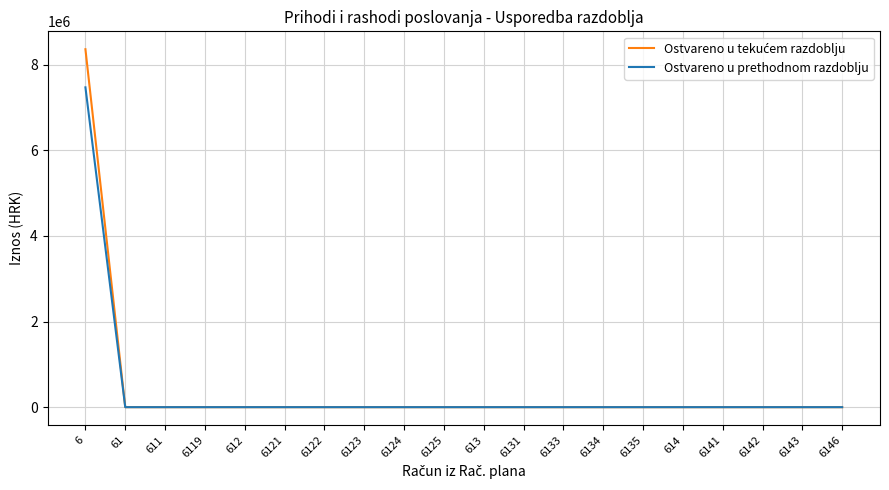

What is the maximum value shown in the chart?

8363859.0